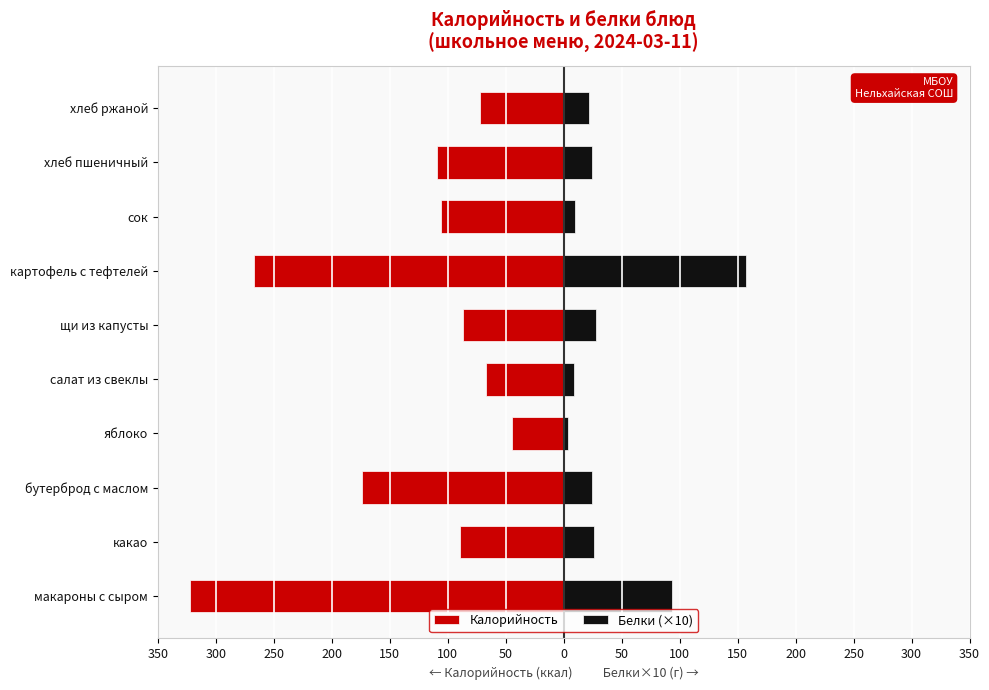

Reading left to right, extract all data points from this chart.

Калорийность: -322.6	-89.9	-174.4	-44.4	-66.8	-86.8	-266.9	-105.6	-108.9	-72.0
Белки (×10): 93.0	26.0	24.4	4.0	9.0	28.0	157.0	10.0	24.0	22.0